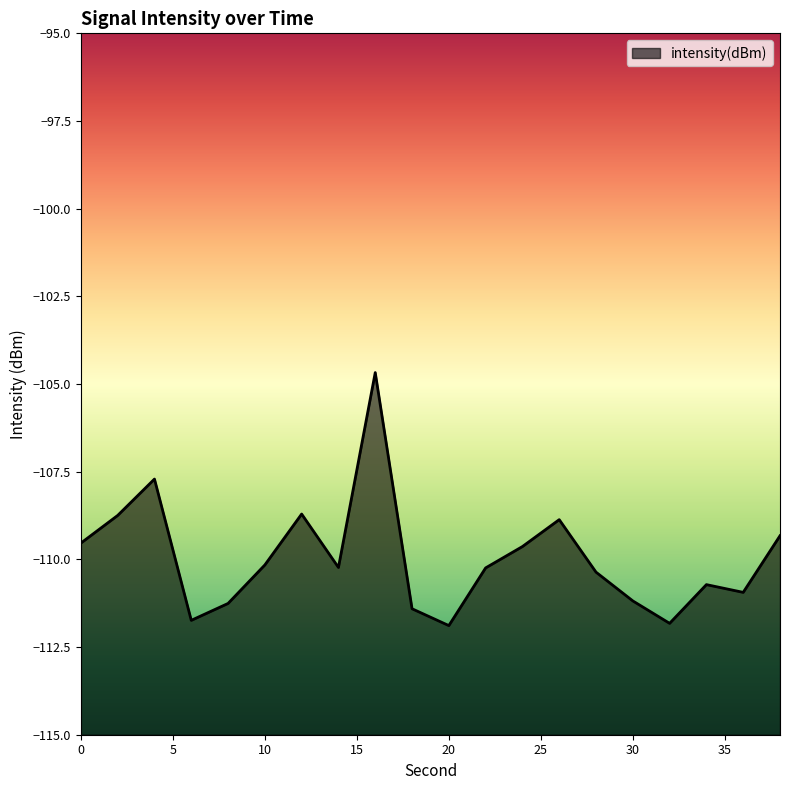

Reading left to right, extract all data points from this chart.

-109.5	-108.7	-107.7	-111.7	-111.3	-110.2	-108.7	-110.2	-104.7	-111.4	-111.9	-110.2	-109.6	-108.9	-110.4	-111.2	-111.8	-110.7	-110.9	-109.3